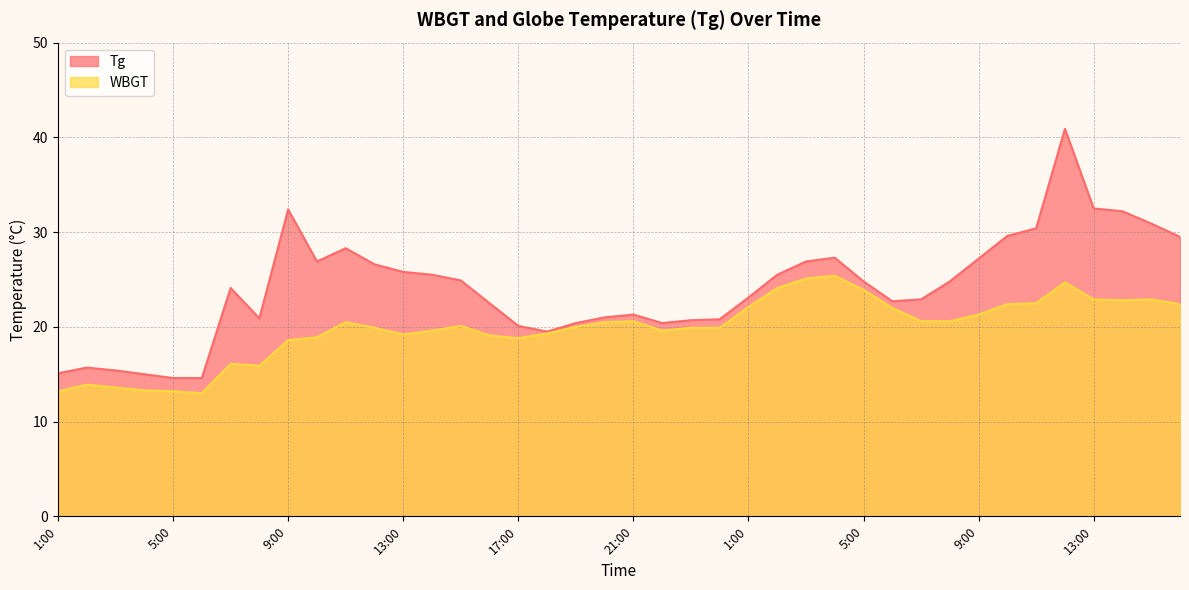

The value of WBGT at 12:00 is 8.7. True or false?

False